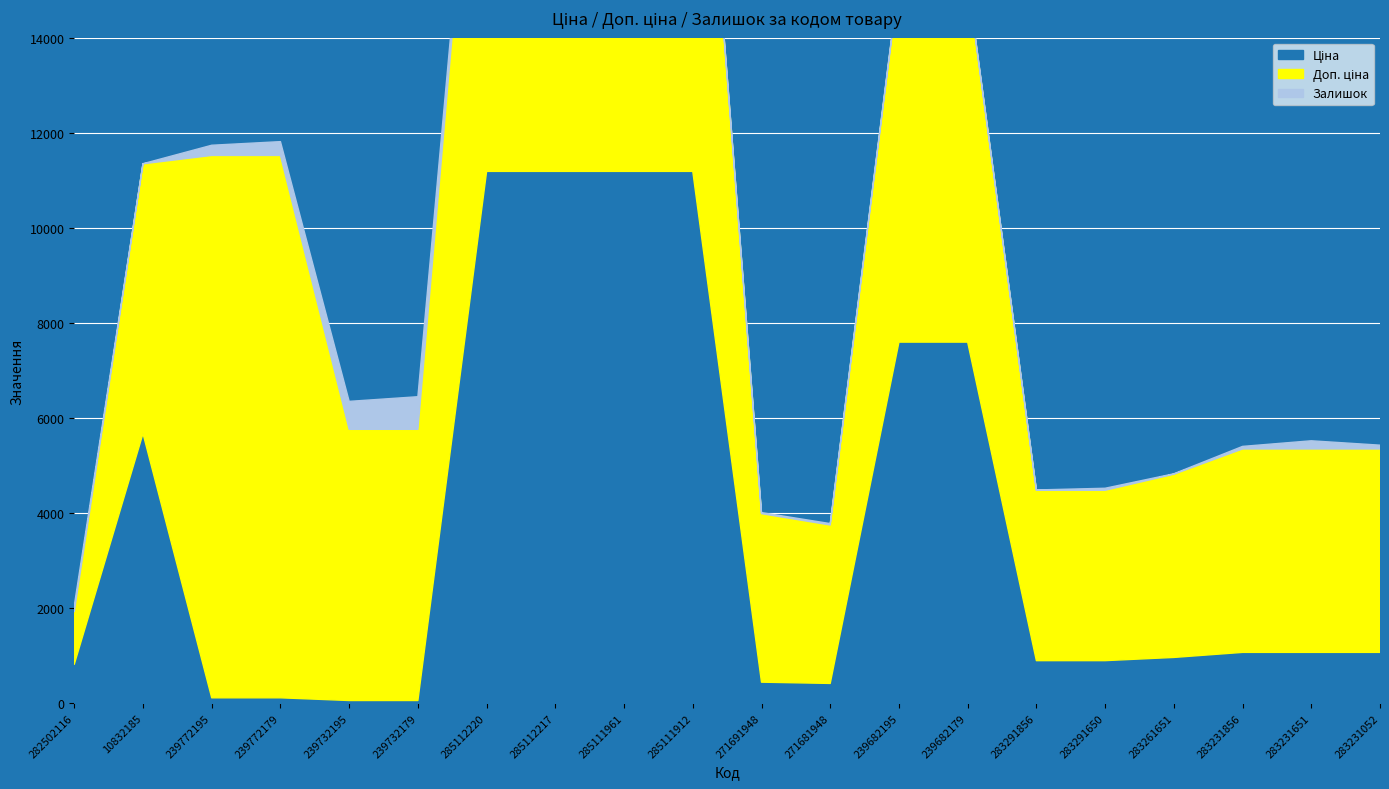

True or false: Залишок and Доп. ціна cross at least once.

False